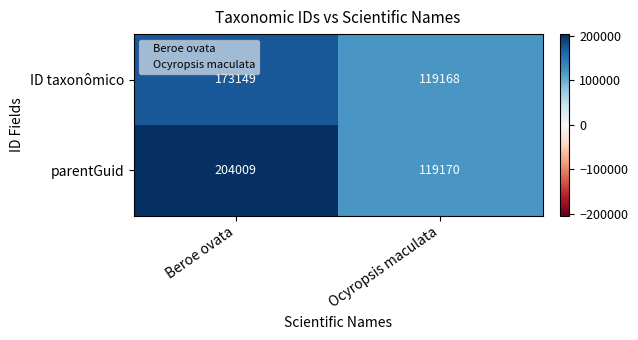

At which label is ID taxonômico closest to 146158?

Ocyropsis maculata